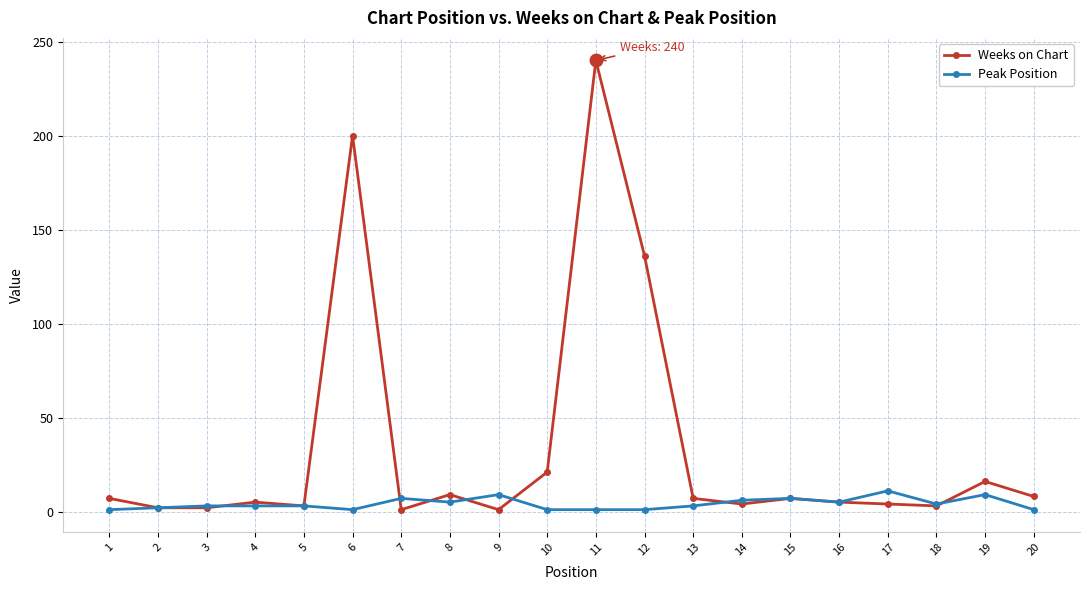

Which series has the largest range (max minus min)?

Weeks on Chart